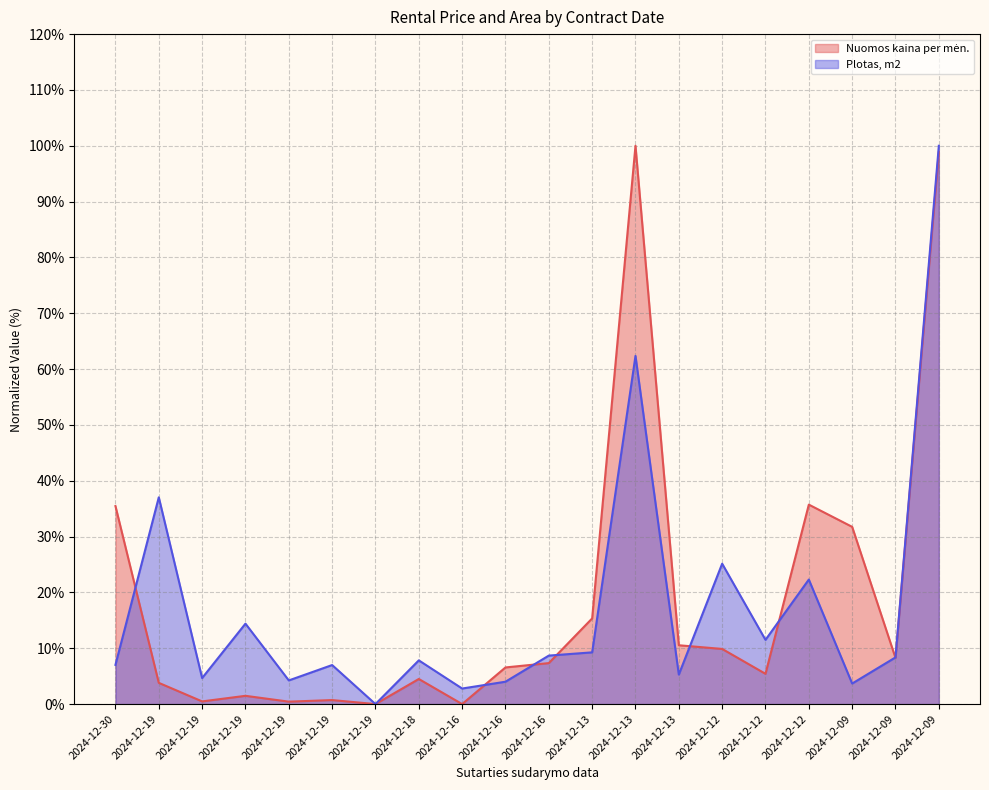

At which category is the sum across all series the highest?

2024-12-09